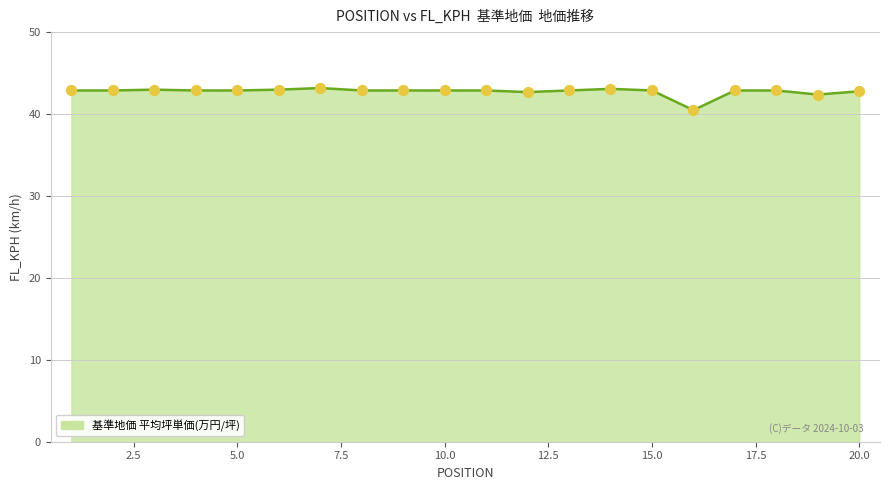

What is the maximum value shown in the chart?

43.2